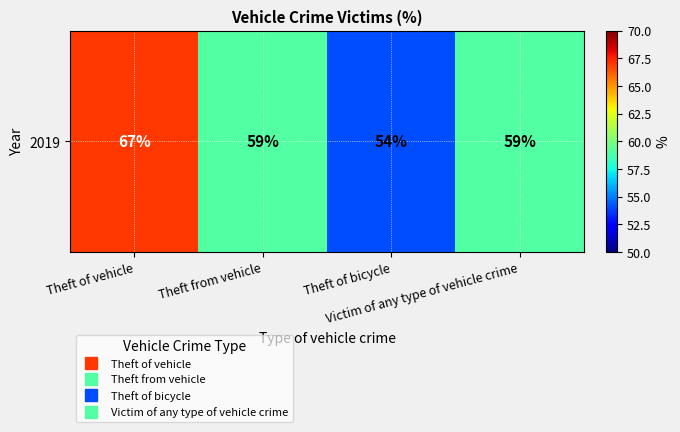

Where is the data nearest to the value 60?

Theft from vehicle